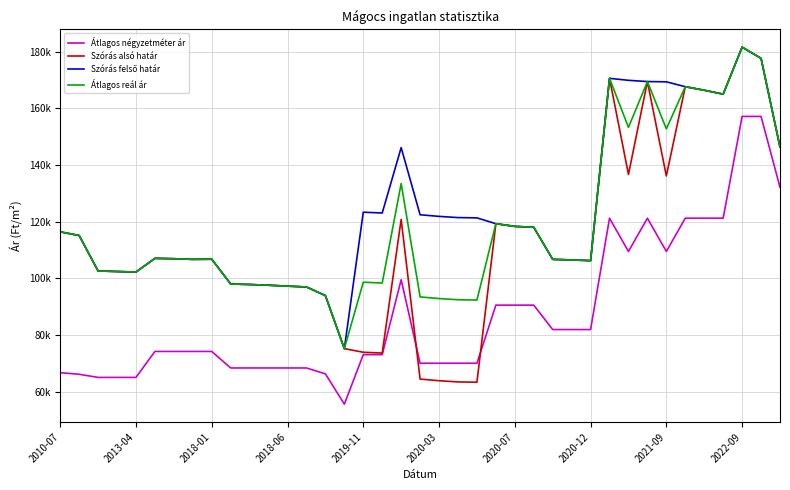

Is this an area chart (filled region under the line)?

No